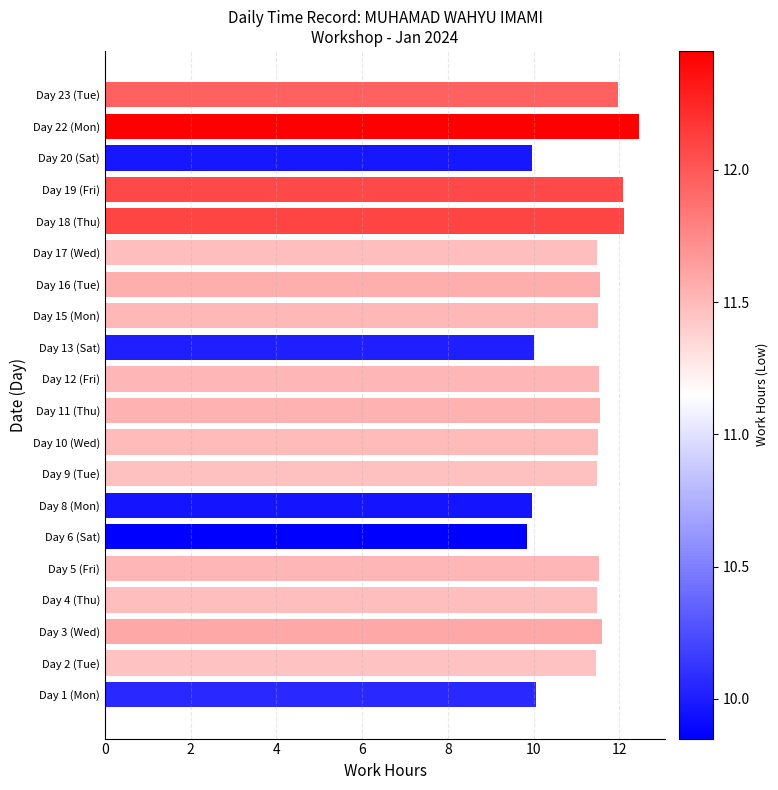

The value at Day 20 (Sat) is 10.0. True or false?

True